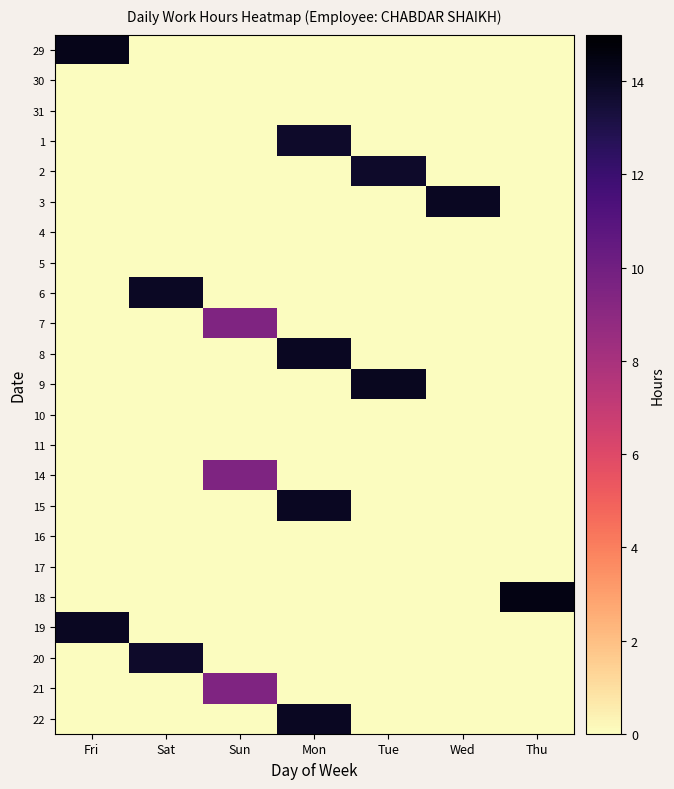

At how many categories does at least one series exceed 7?

7